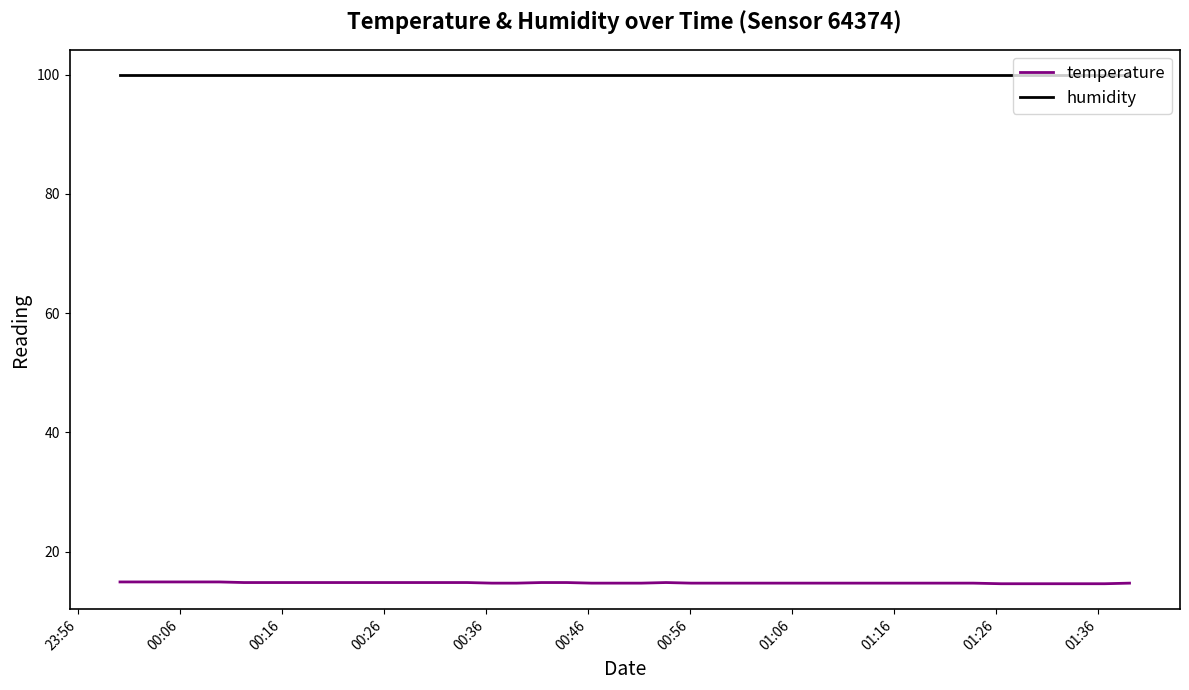

List the series in order of their overall mean, lowest first.

temperature, humidity